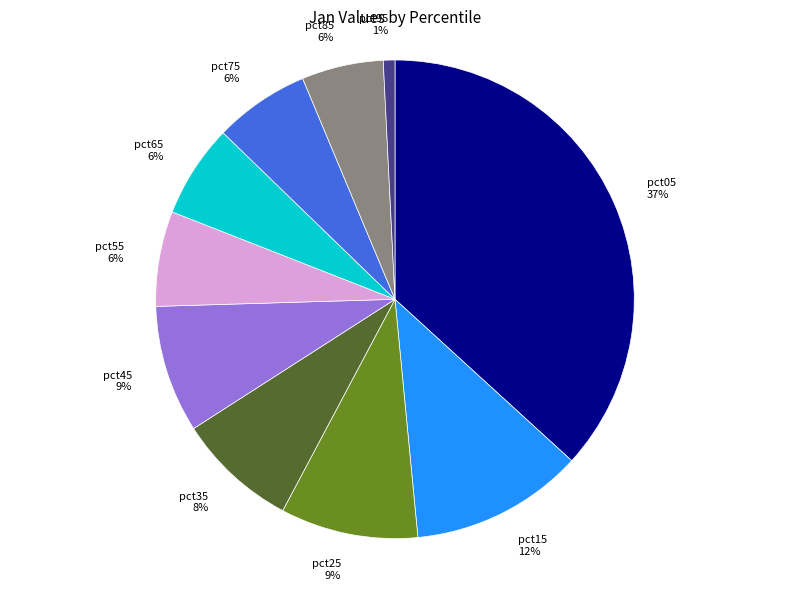

Do pct55 and pct35 together represent more than half of the pie?

No